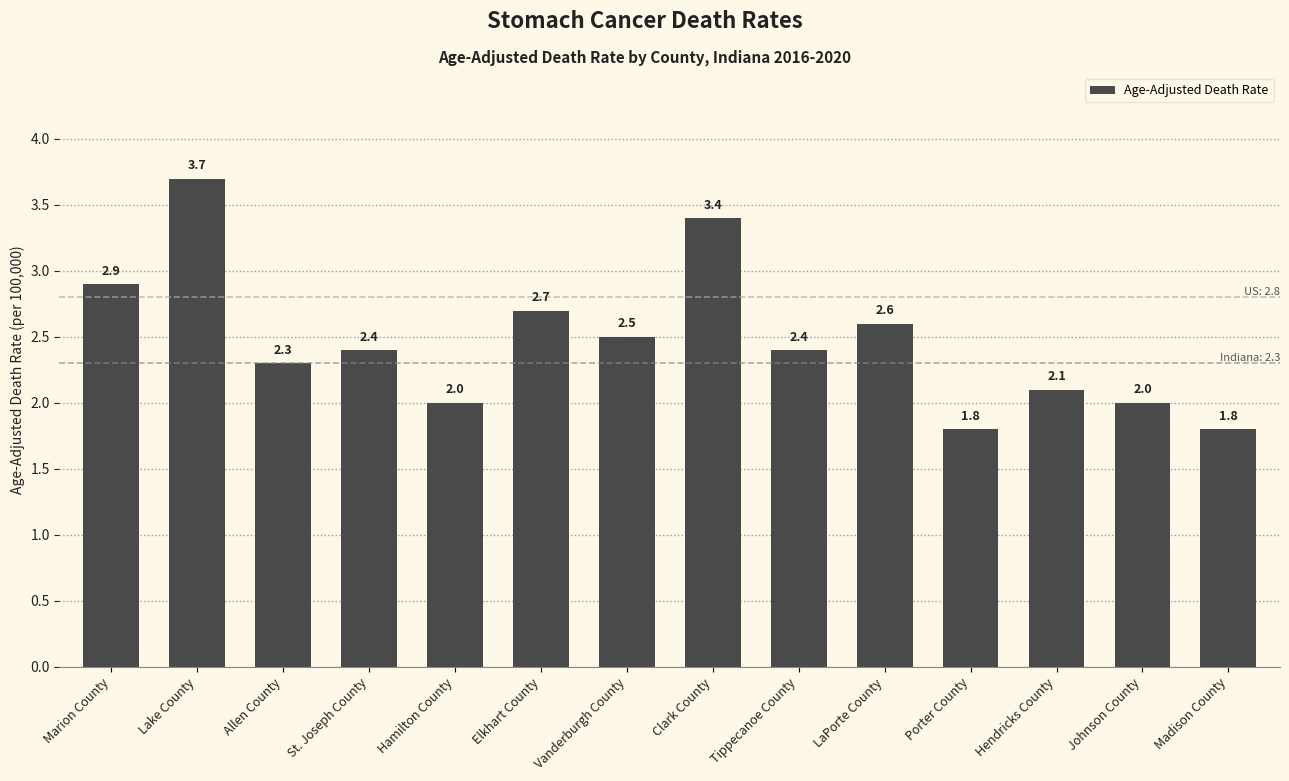

Which has a higher value, LaPorte County or Madison County?

LaPorte County